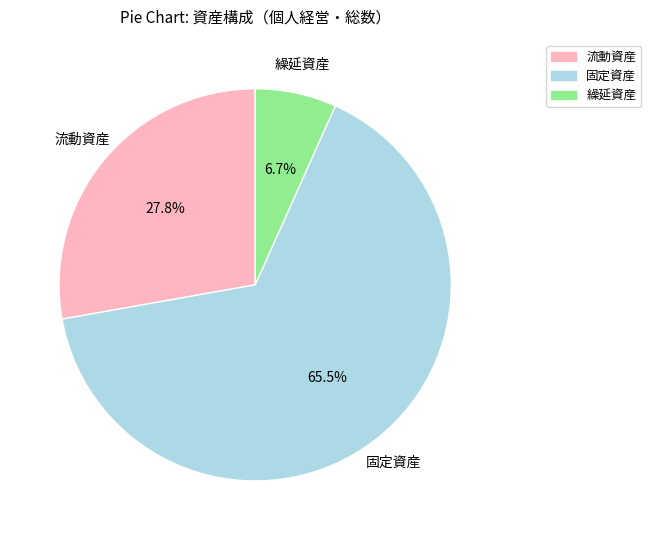

Do 流動資産 and 繰延資産 together represent more than half of the pie?

No